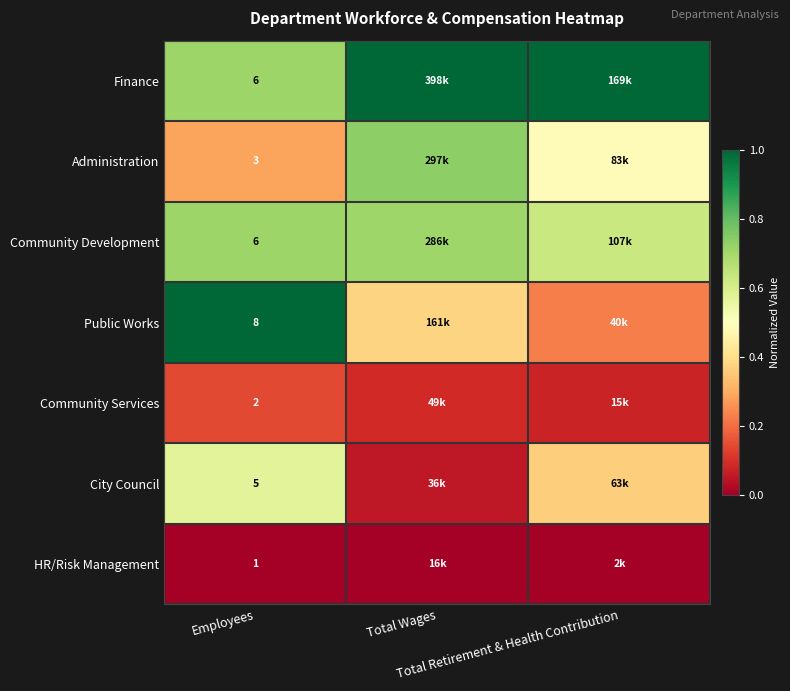

At how many categories does at least one series exceed 0?

3